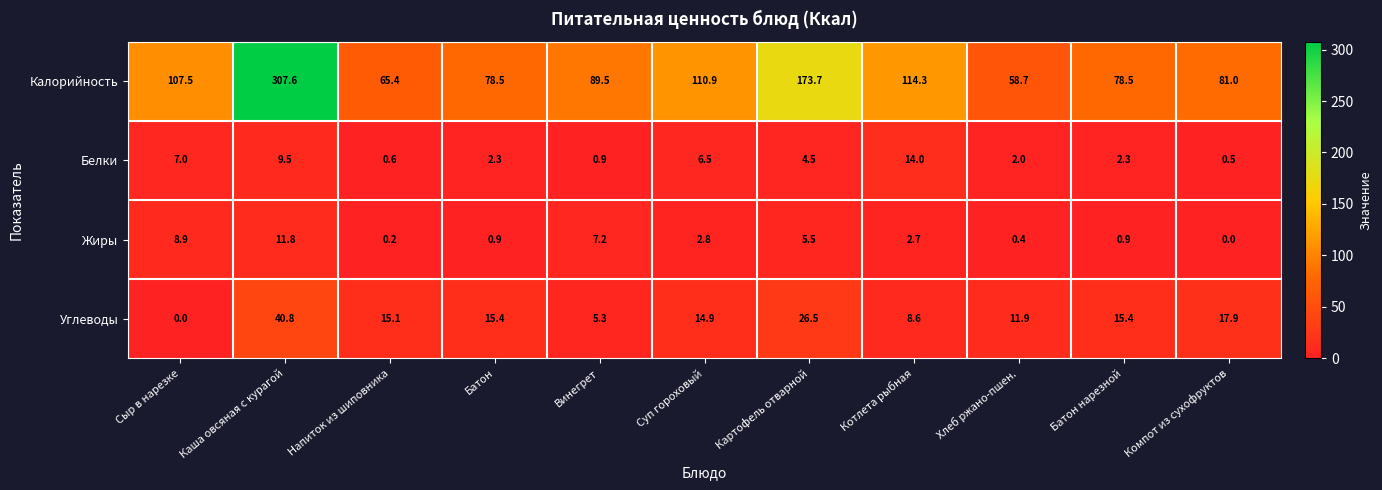

Which series has the largest total across all categories?

Калорийность